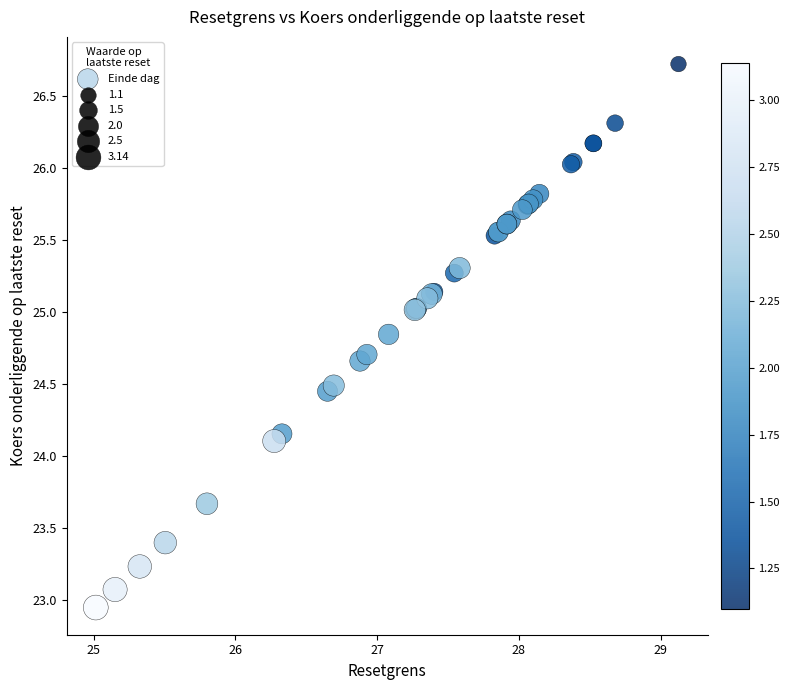

What Y value in the scatter plot is closest to 24?

24.1